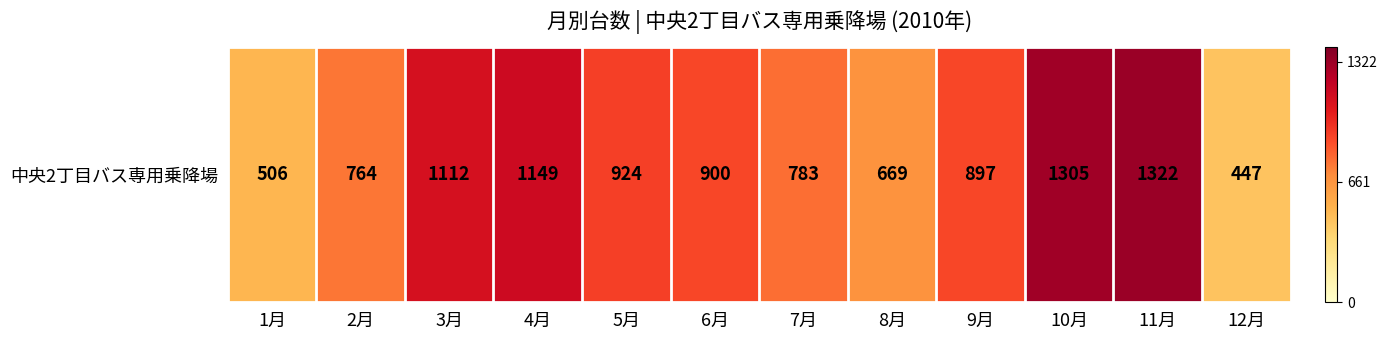

What is the sum of all values?

10778